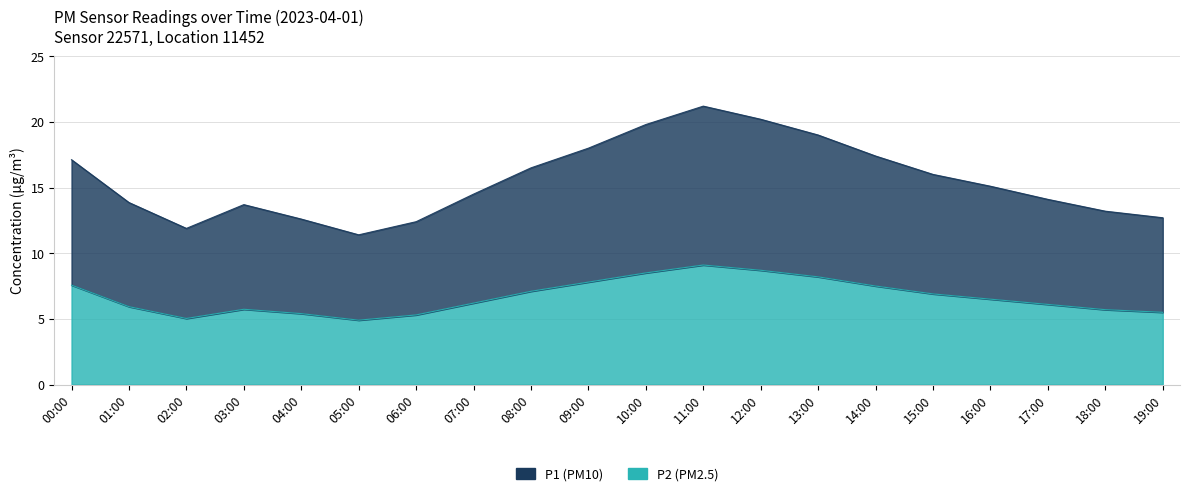

What is the minimum value shown in the chart?

4.9